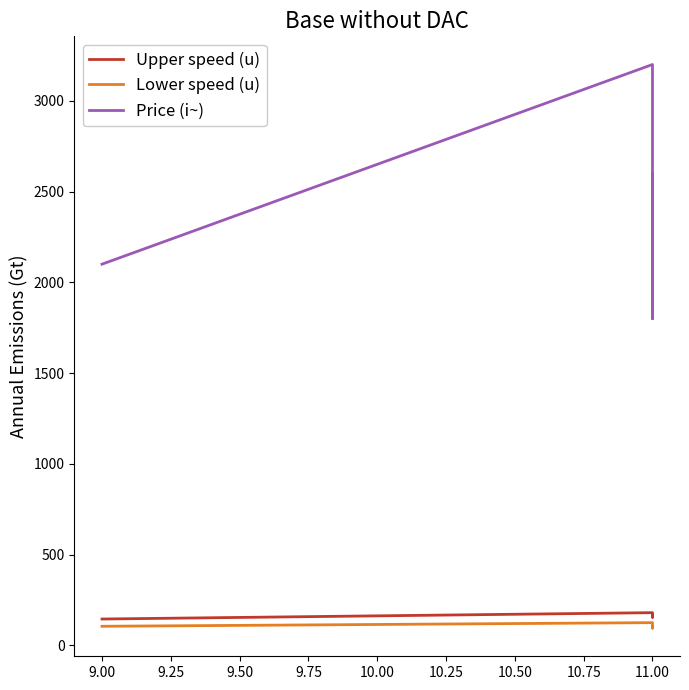

How many data points does each series have?

4